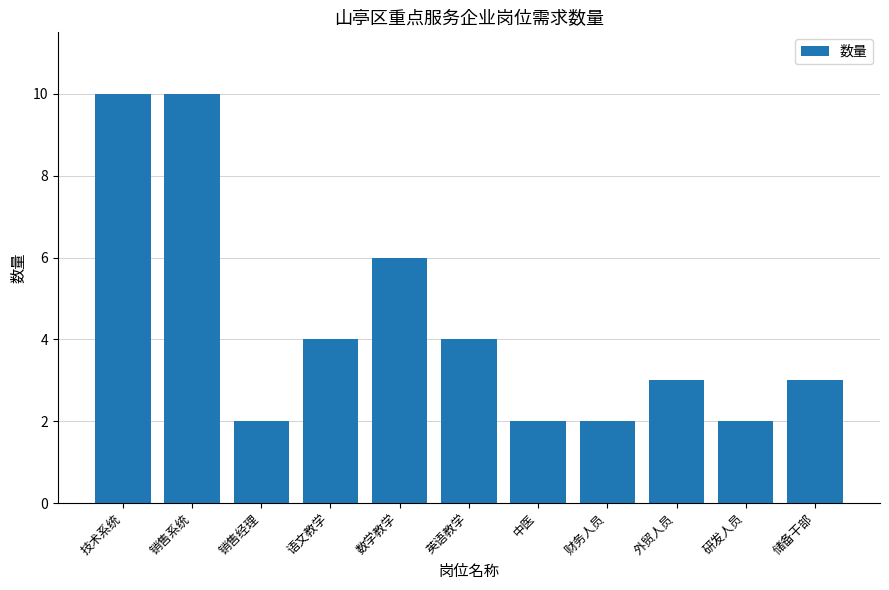

Count the number of categories in the chart.

11